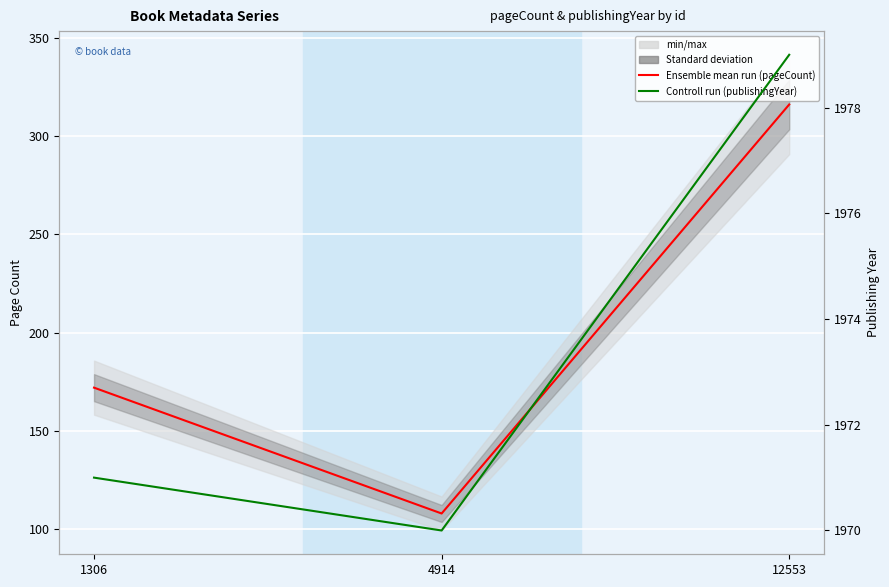

True or false: pageCount has a value of 279 at 1306.

False